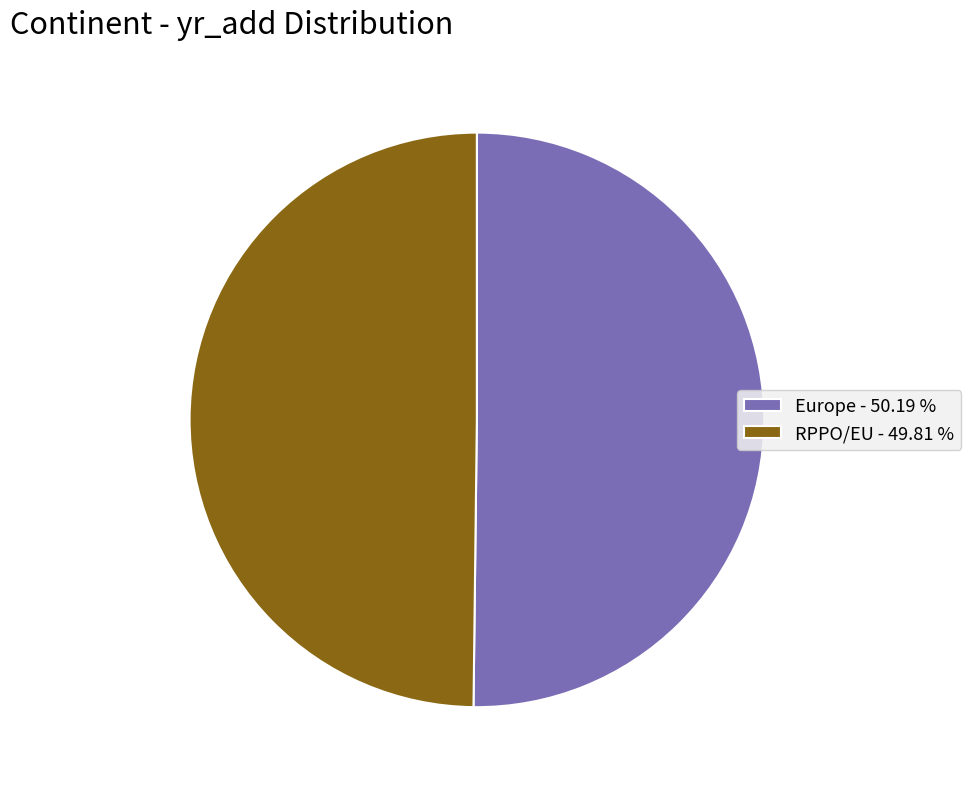

What is the ratio of the value at Europe - 50.19 % to the value at RPPO/EU - 49.81 %?

1.0